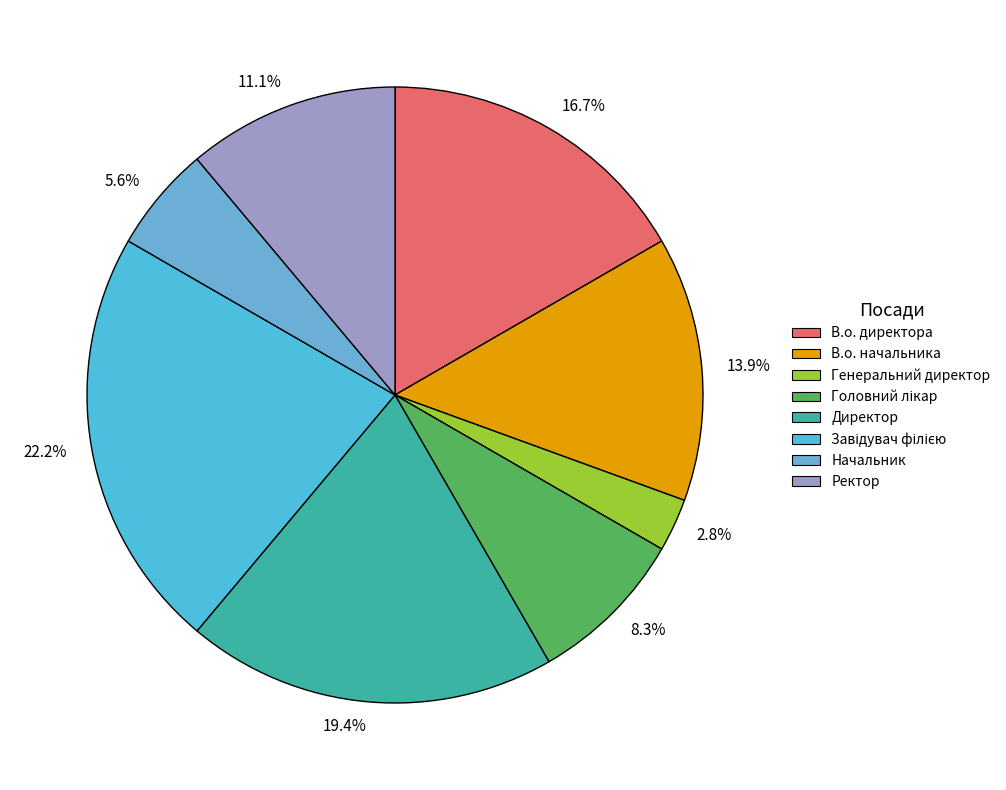

To the nearest percent, what is the difference between the largest and smallest slice percentages?

19%